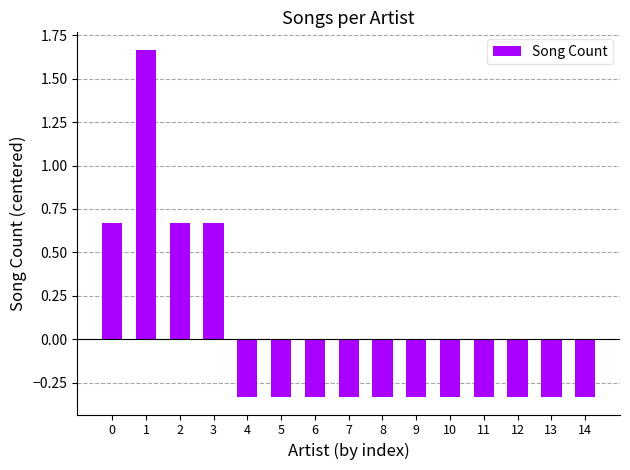

What is the difference between the maximum and second lowest values?

2.0